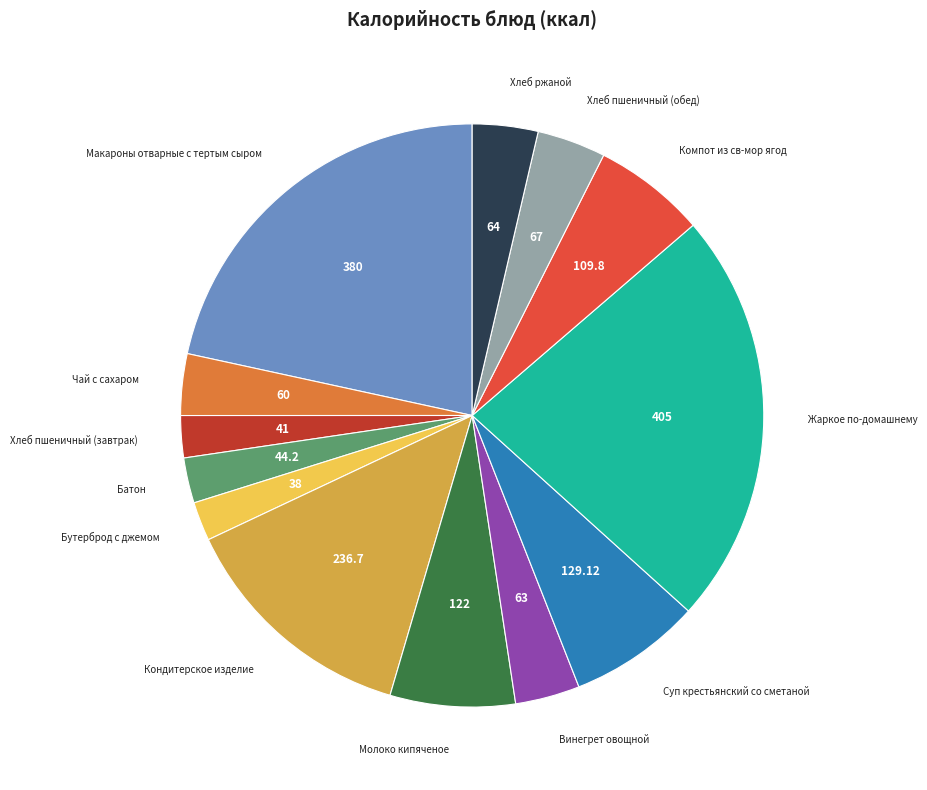

Is there any slice that represents more than half of the pie?

No